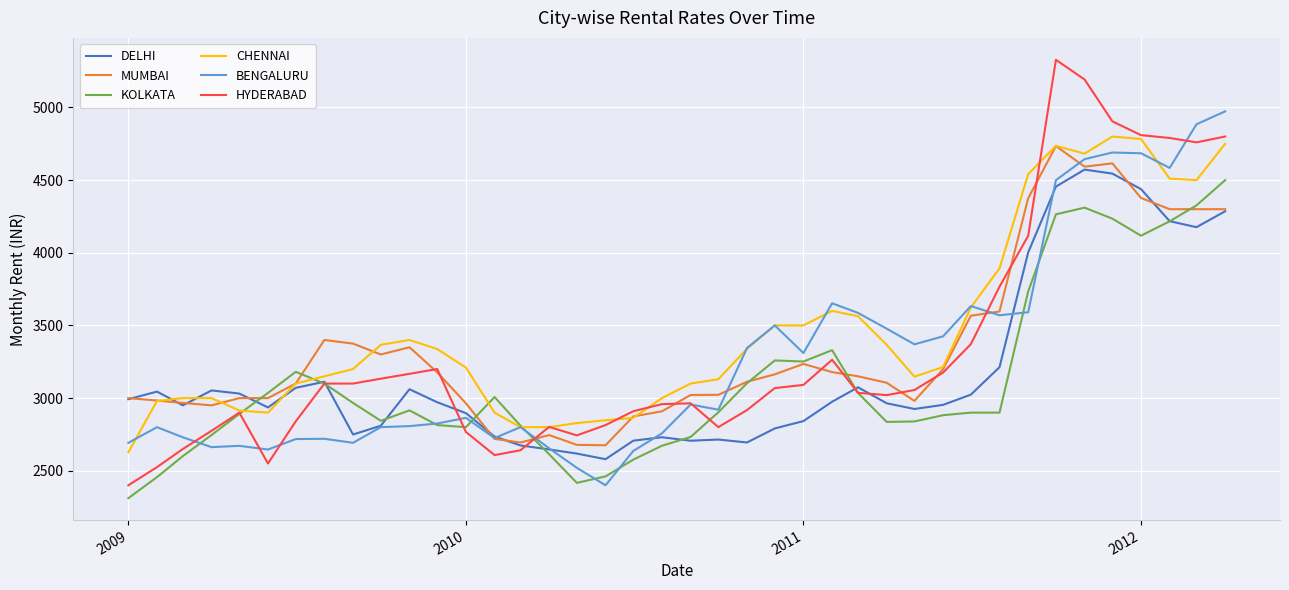

What is the difference between the maximum and minimum values in the MUMBAI series?

2059.4